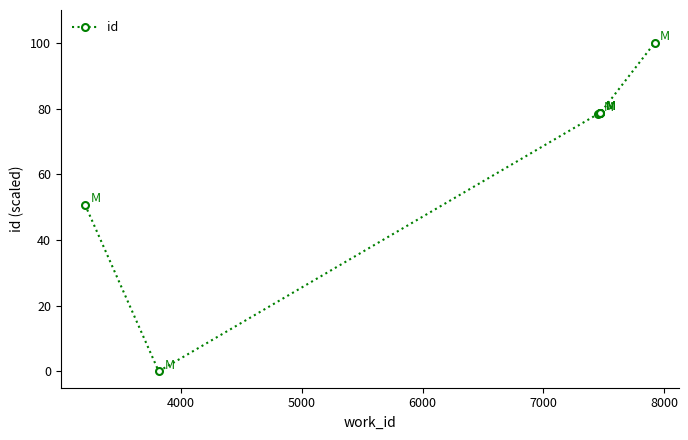

How many categories are shown in the chart?

8